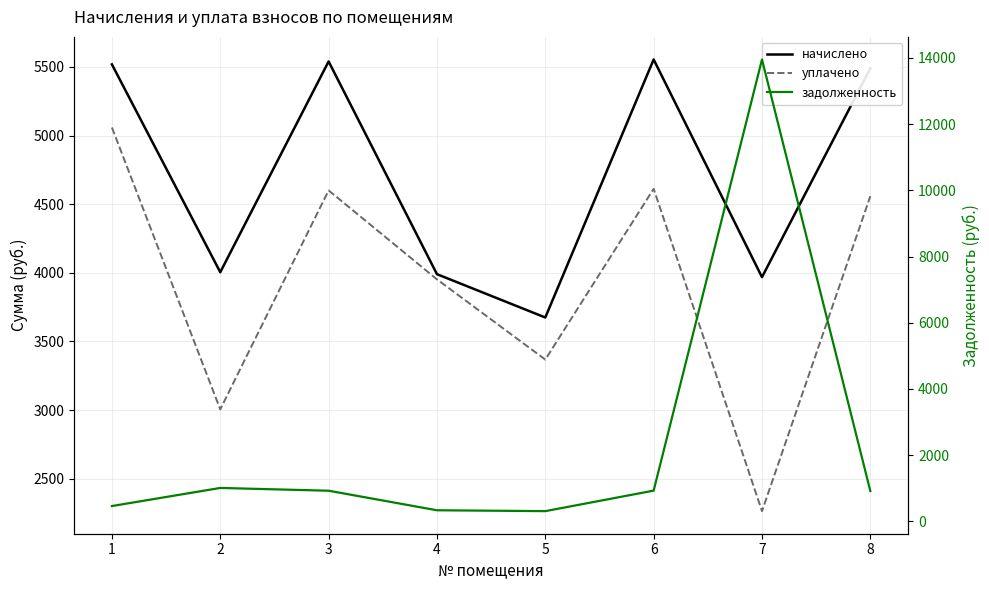

True or false: уплачено has more than 0 interior local peaks.

True